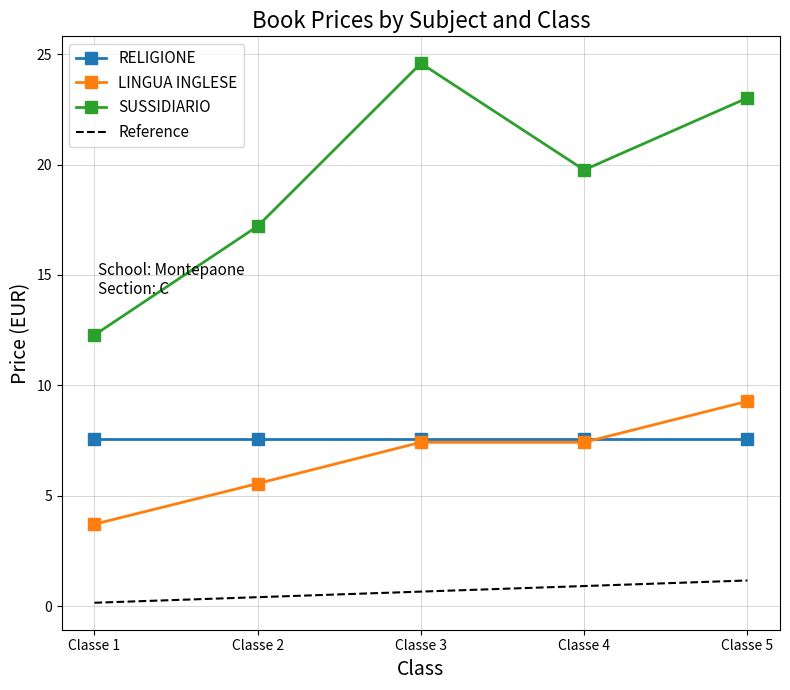

Which series has the largest total across all categories?

SUSSIDIARIO